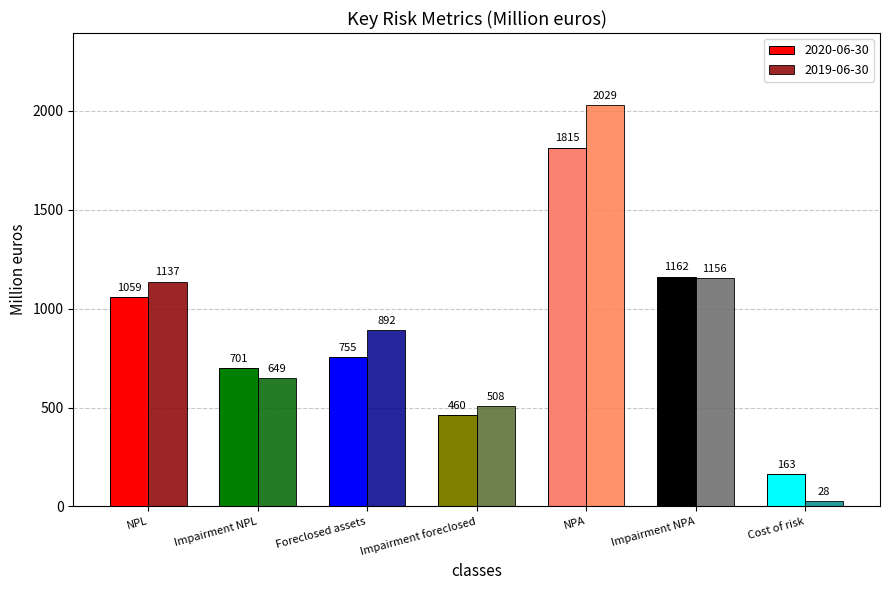

The 2020-06-30 series shows 781 at Impairment foreclosed. True or false?

False